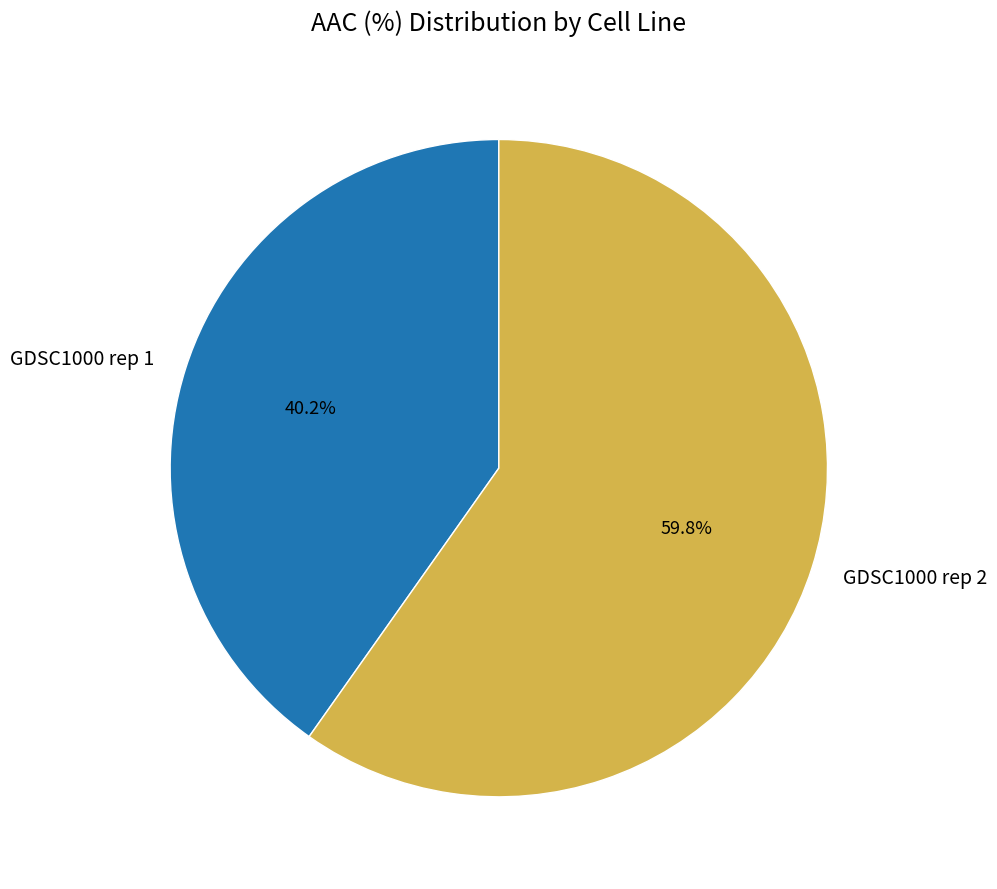

What percentage is the GDSC1000 rep 1 slice, to the nearest percent?

40%